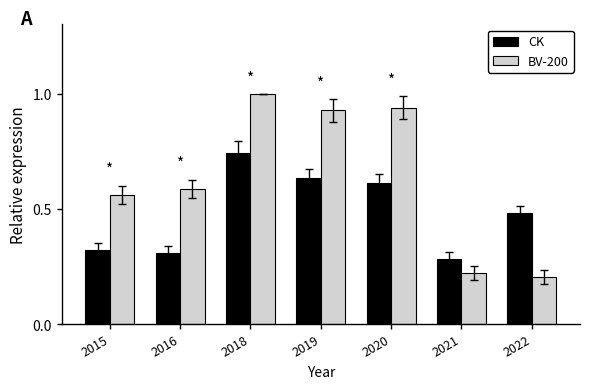

Is the value of BV-200 at 2019 greater than the value of CK at 2019?

Yes